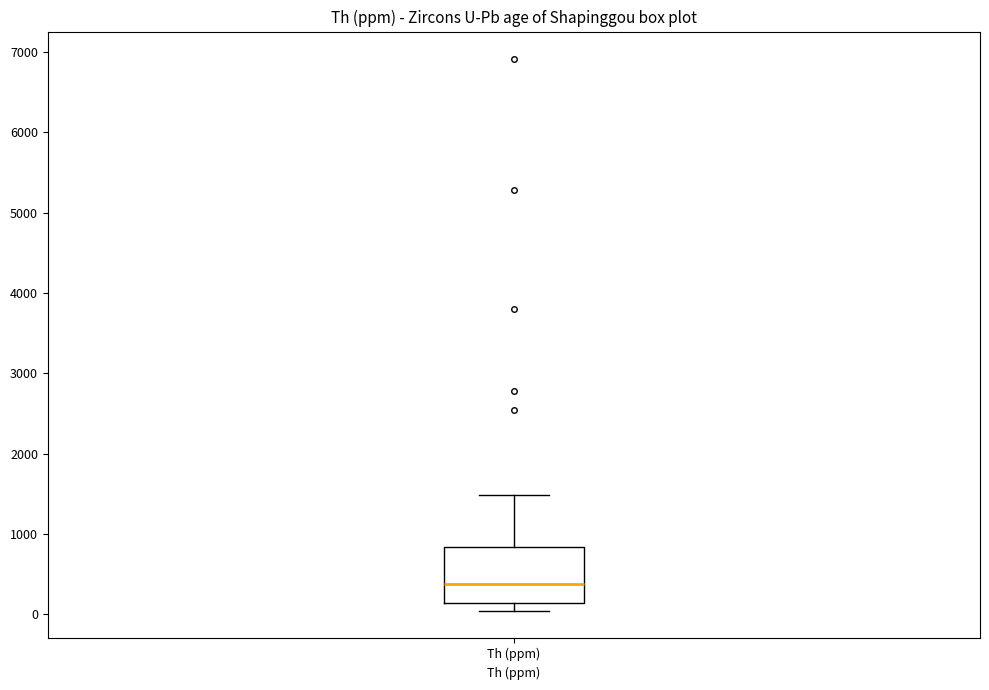

Transcribe this box plot: give where the median line is, the range the box spans, and where the two whiskers end, as read against the y-axis. The values are not printed on the chart, so give them approximately, as read against the axis.

median 400, box 100 to 800, whiskers 0 to 1500